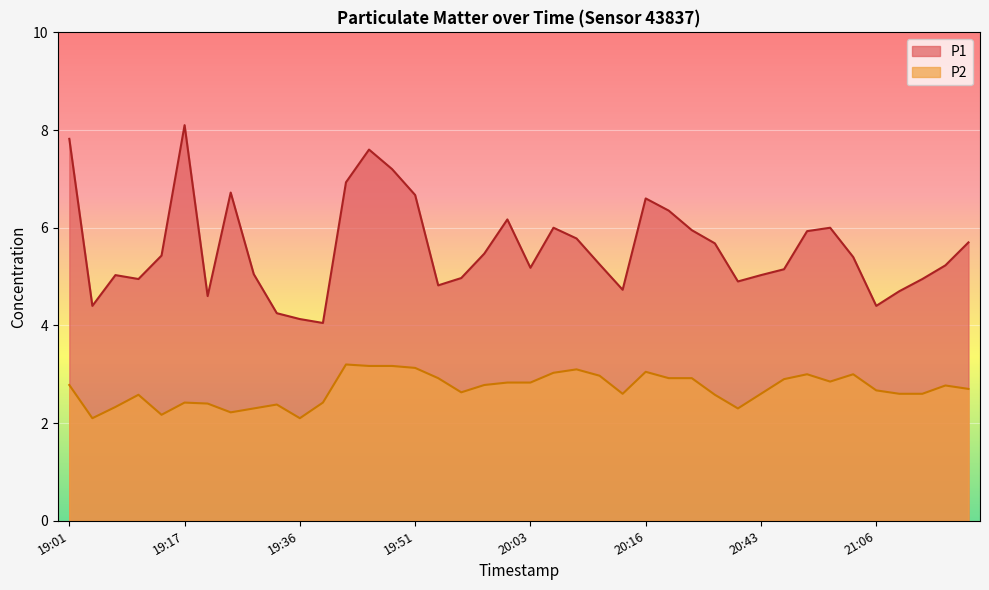

Is it true that P1 equals 8.6 at 20:01?

False